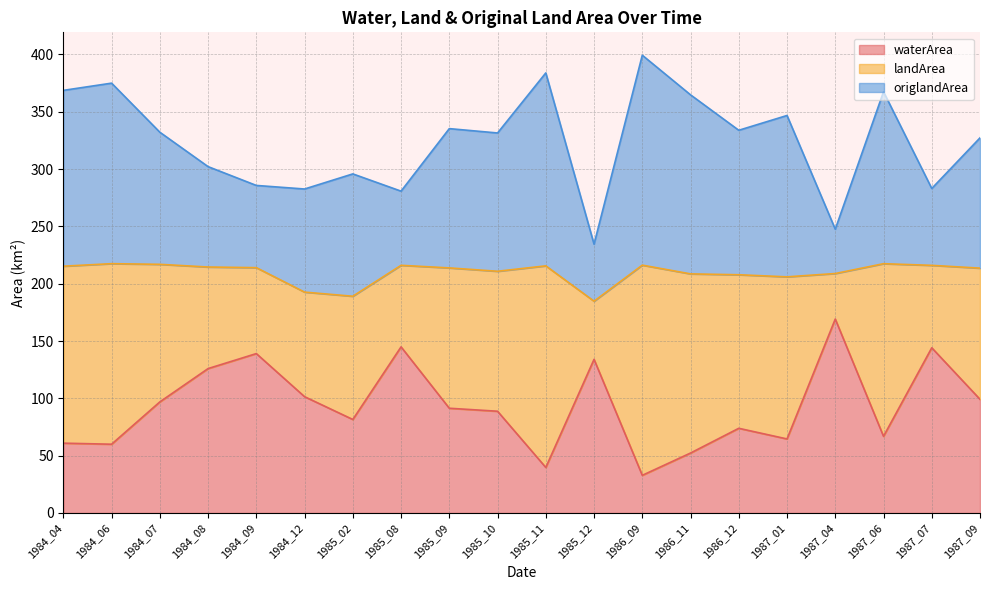

What is the difference between the highest and lowest values at 1984_06?

315.0